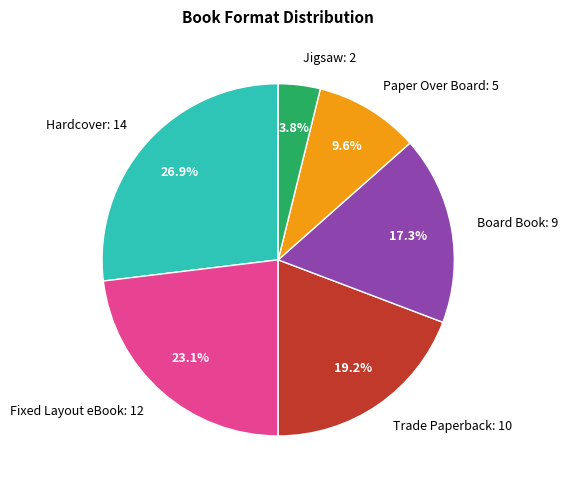

Is the sum of Trade Paperback and Hardcover greater than half?

No